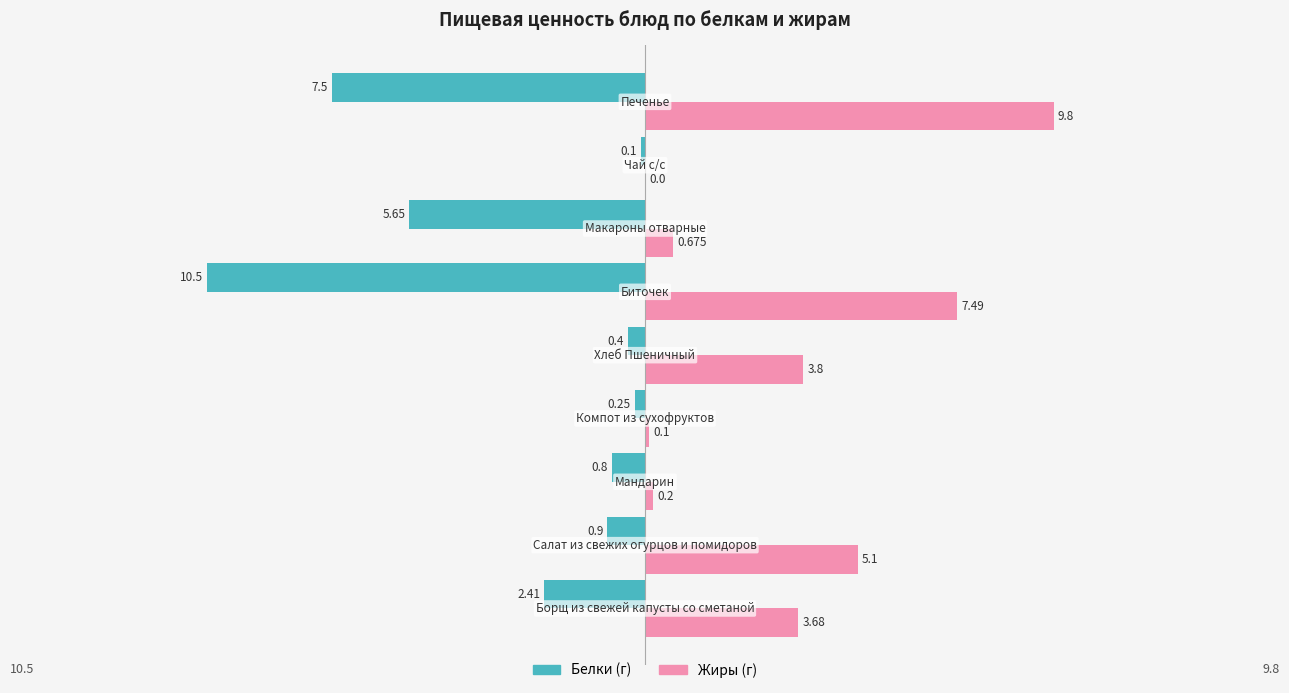

How many series are shown in this chart?

2